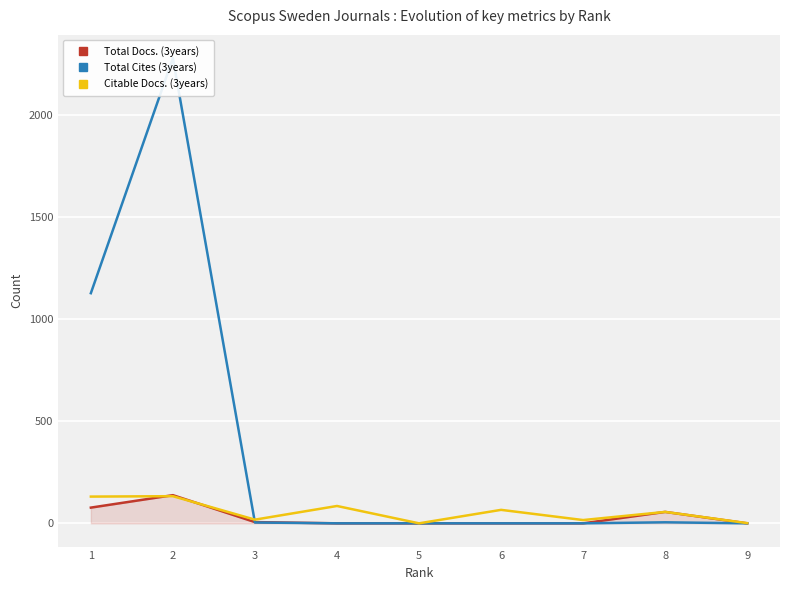

What is the difference between the second highest and minimum values in the Citable Docs. (3years) series?

131